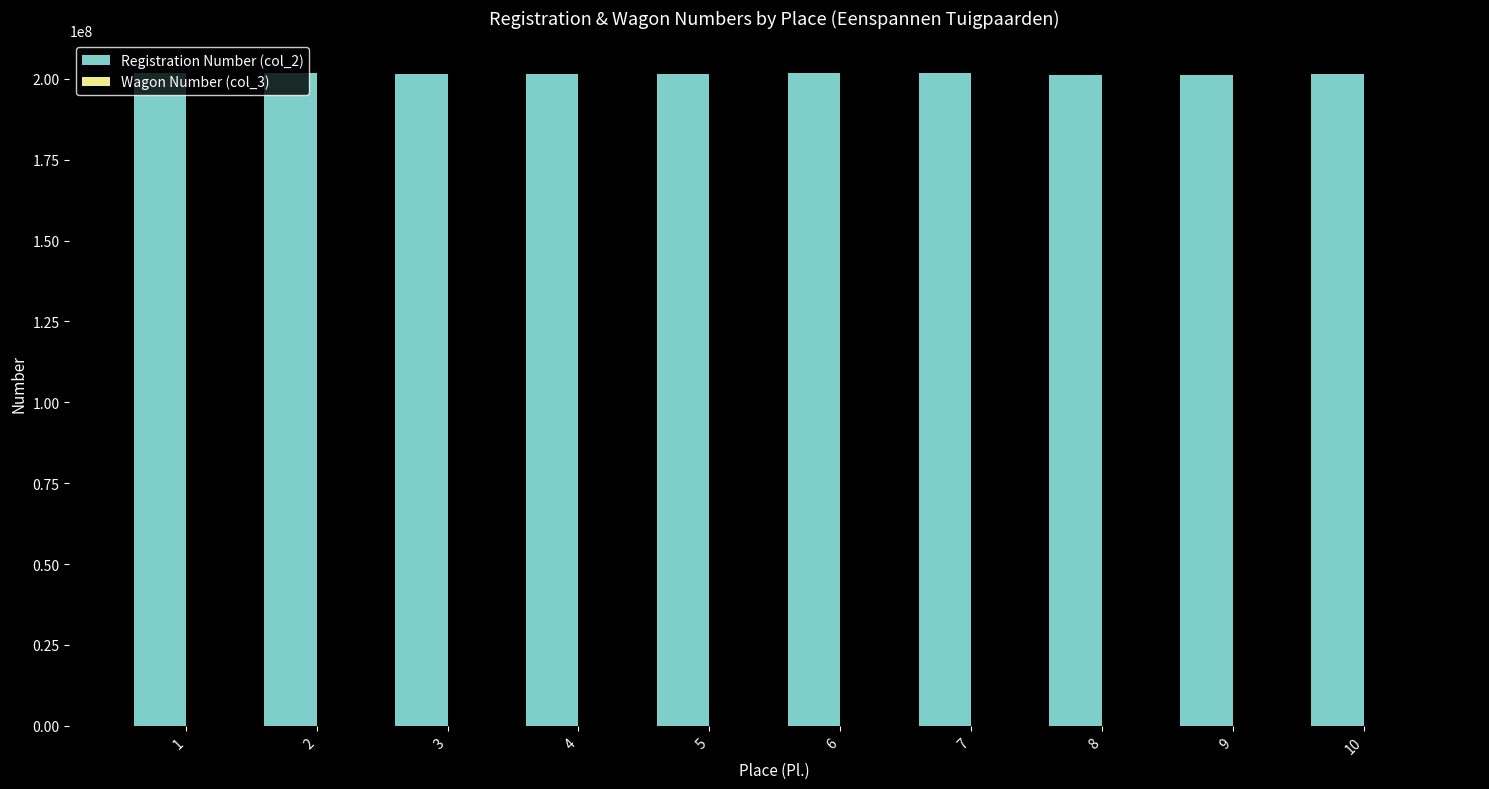

Which series has the largest total across all categories?

Registration Number (col_2)